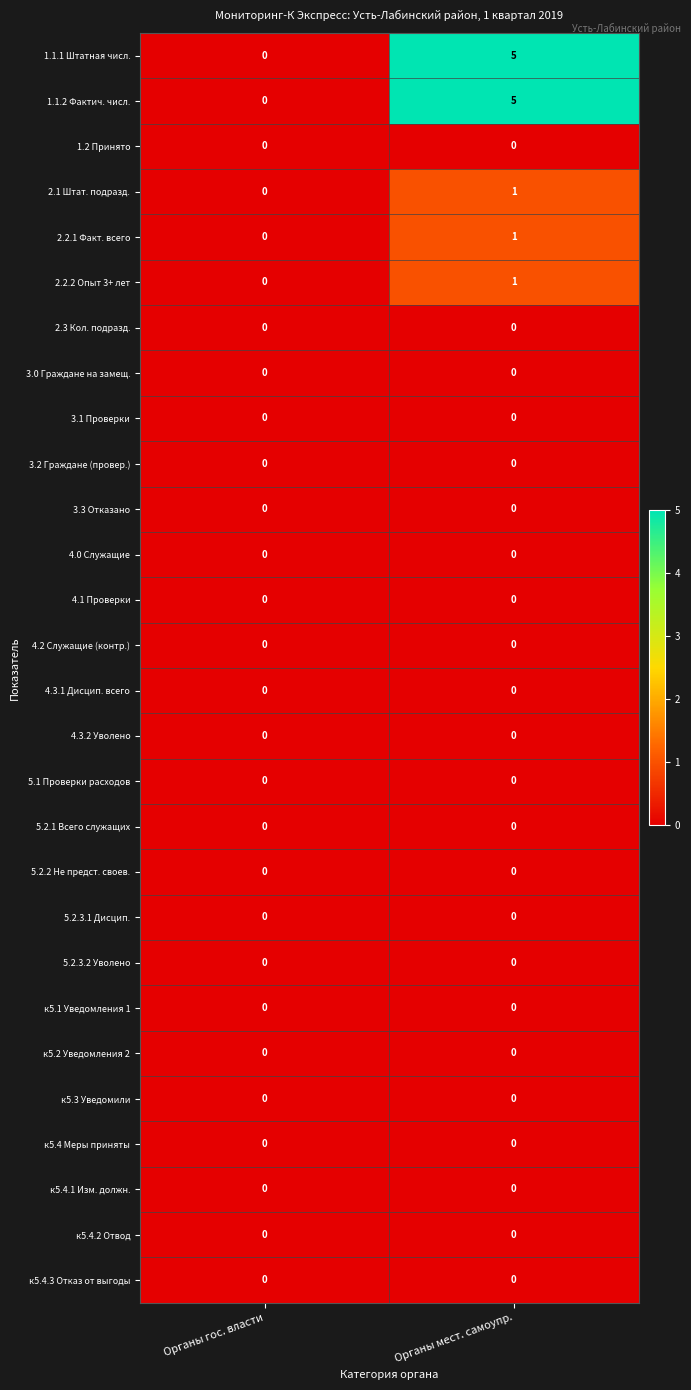

At which category is the sum across all series the highest?

Органы мест. самоупр.